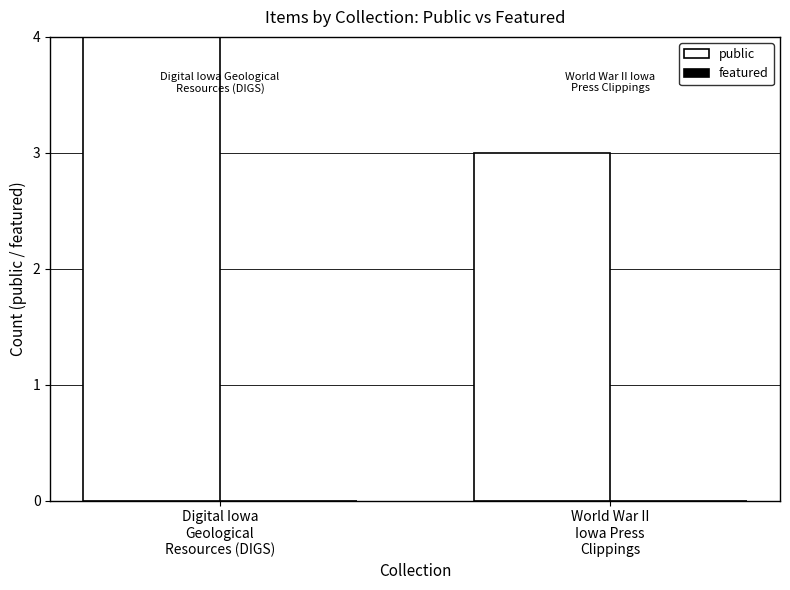

The public series shows 7 at Digital Iowa
Geological
Resources (DIGS). True or false?

True